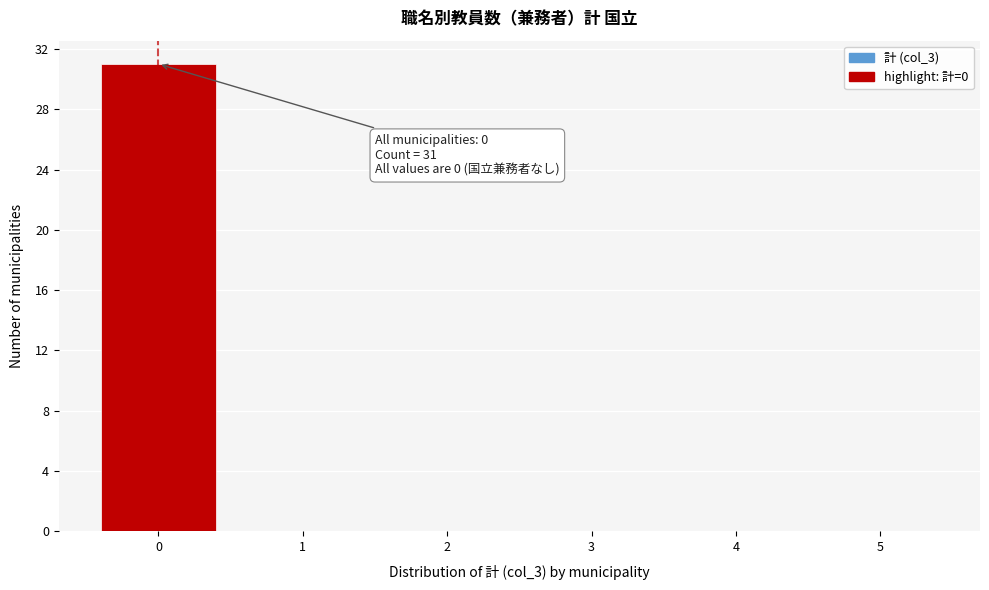

Which range on the x-axis has the tallest bar?

-0.5 to 0.5